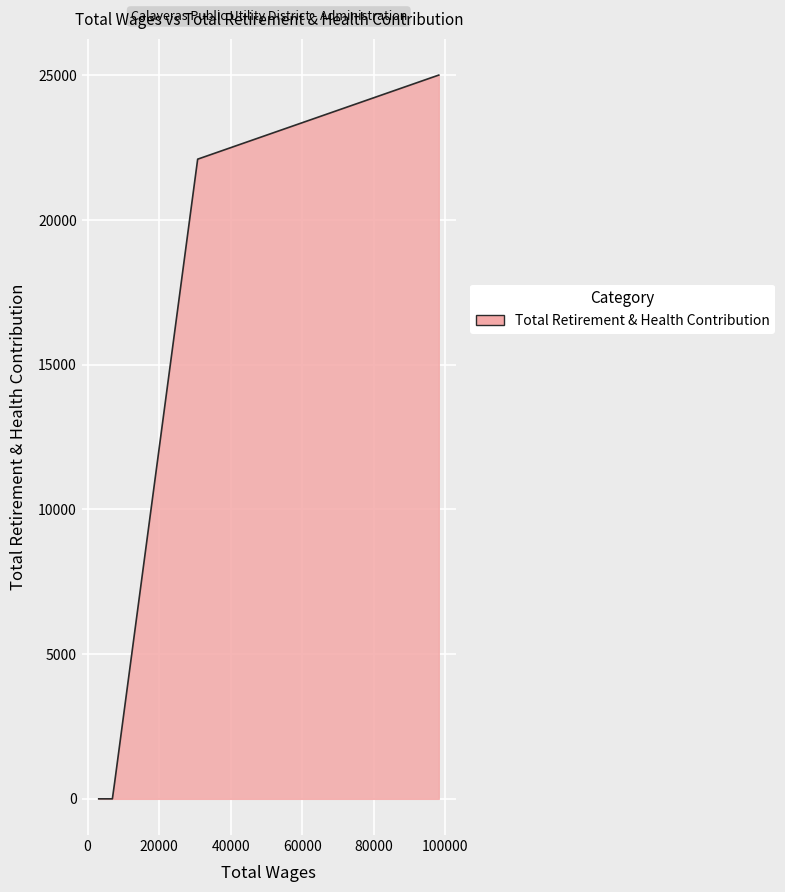

What is the greatest value displayed?

25008.0